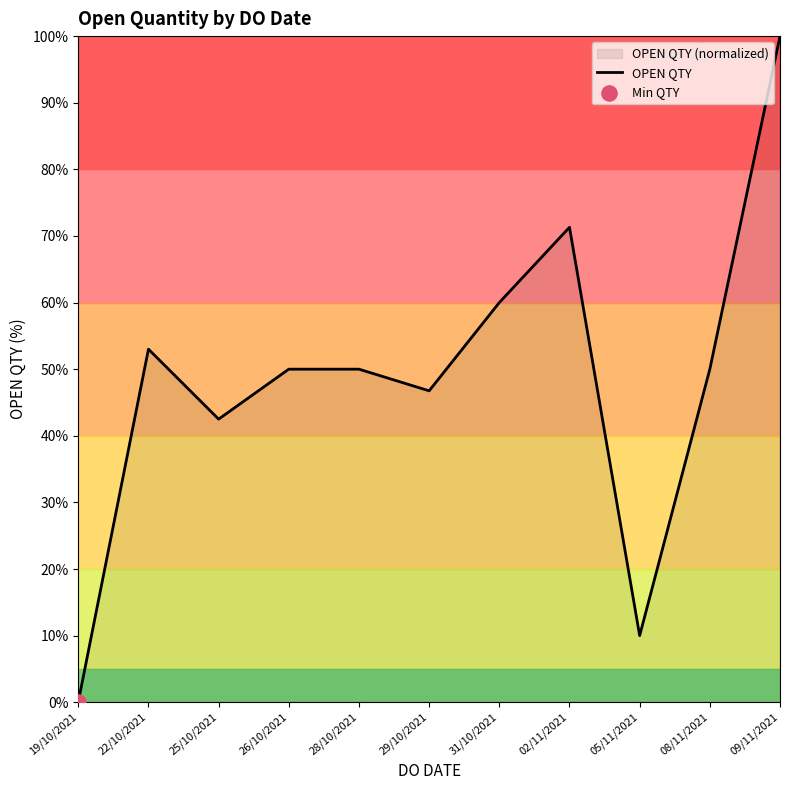

Which has a higher value, 09/11/2021 or 31/10/2021?

09/11/2021